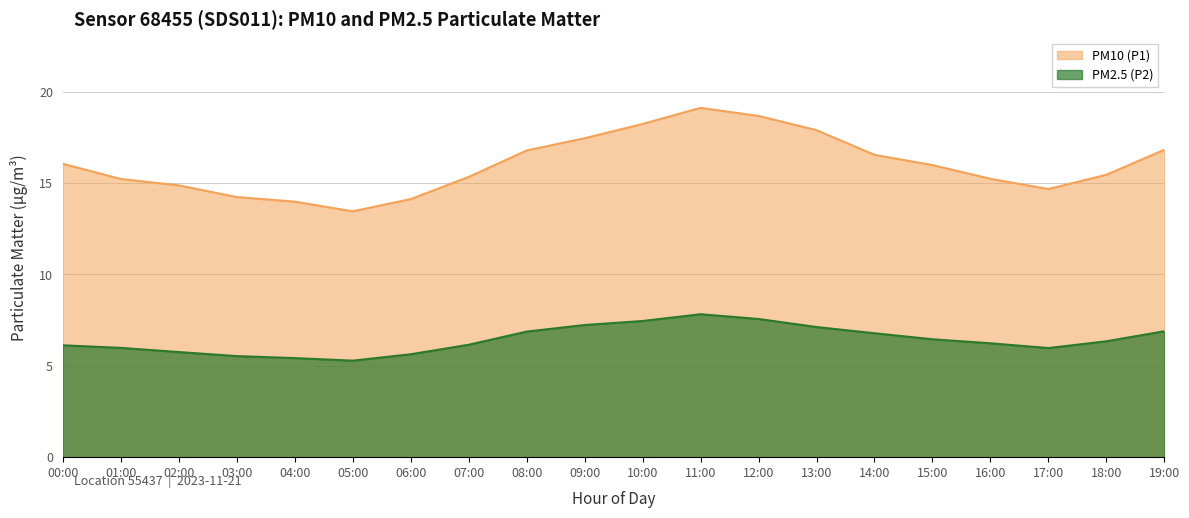

At which label is PM2.5 (P2) closest to 6?

01:00